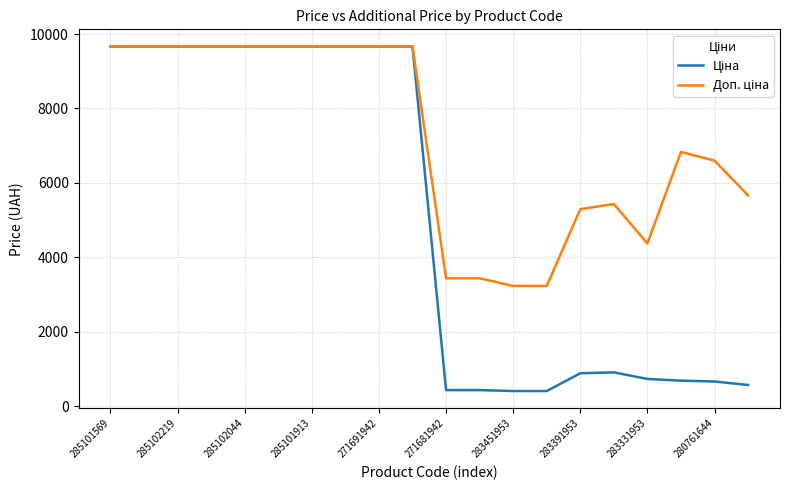

Rank the series by their average value, from highest to lowest.

Доп. ціна, Ціна